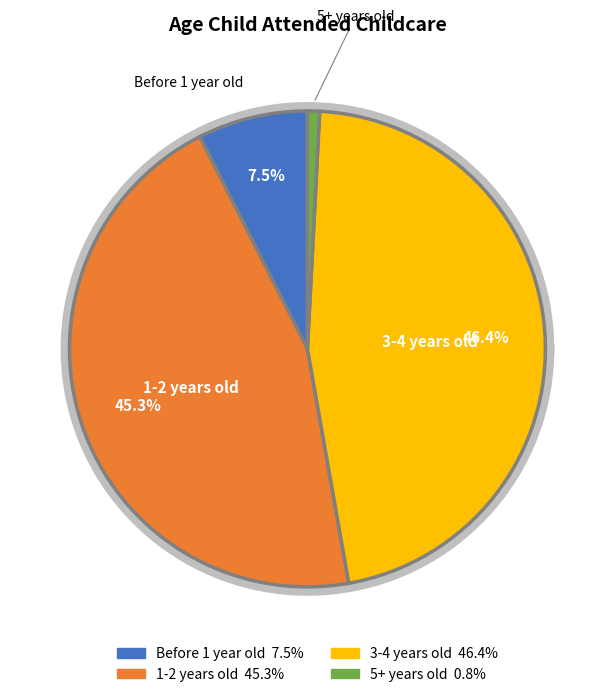

Does any single category account for the majority?

No